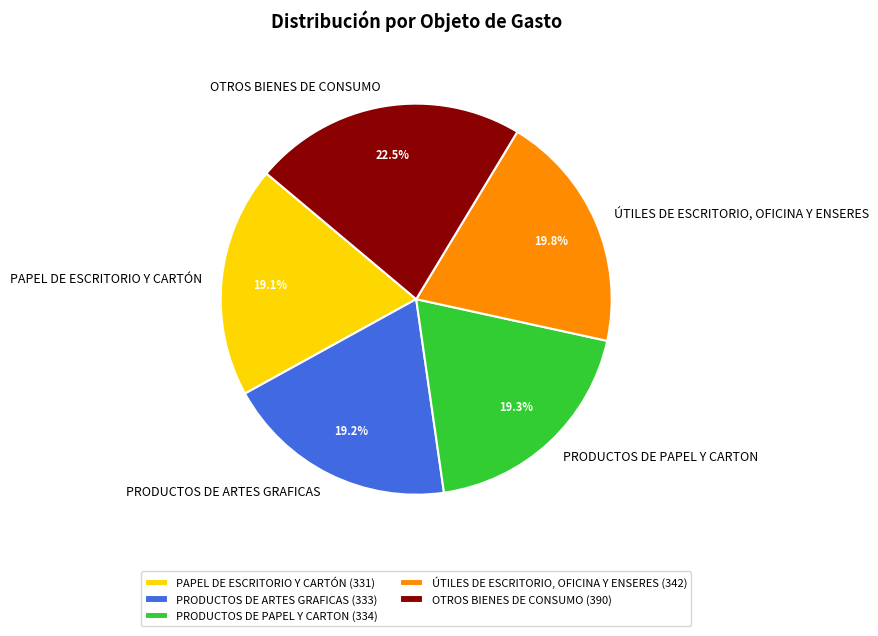

Approximately how many times larger is the value at ÚTILES DE ESCRITORIO, OFICINA Y ENSERES compared to PAPEL DE ESCRITORIO Y CARTÓN?

1.0